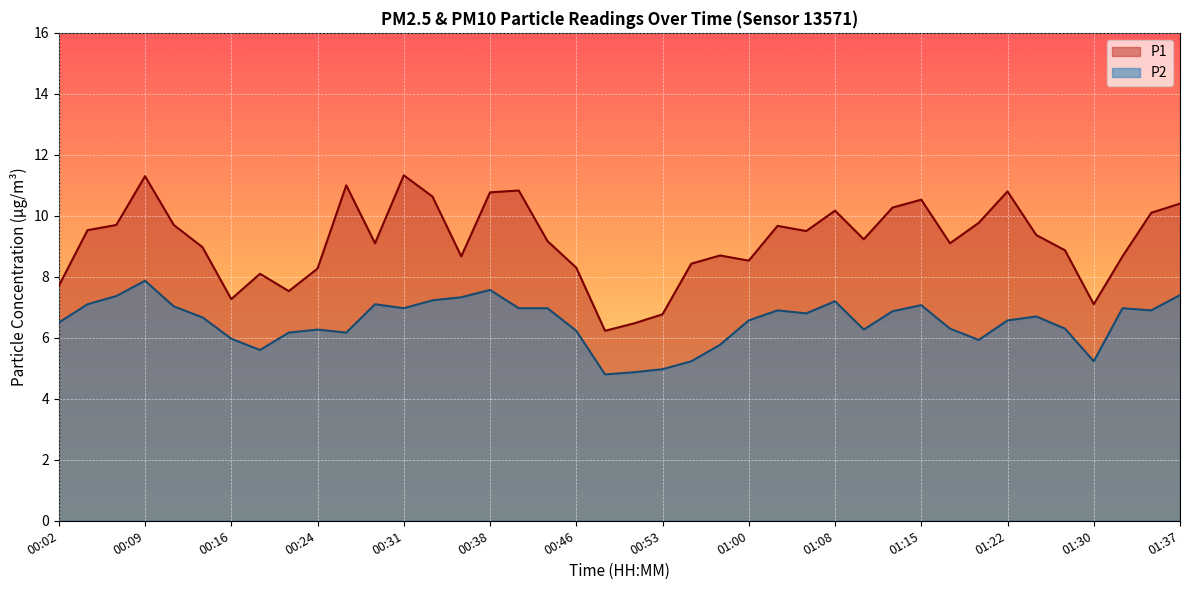

Rank the series by their maximum value, from lowest to highest.

P2, P1